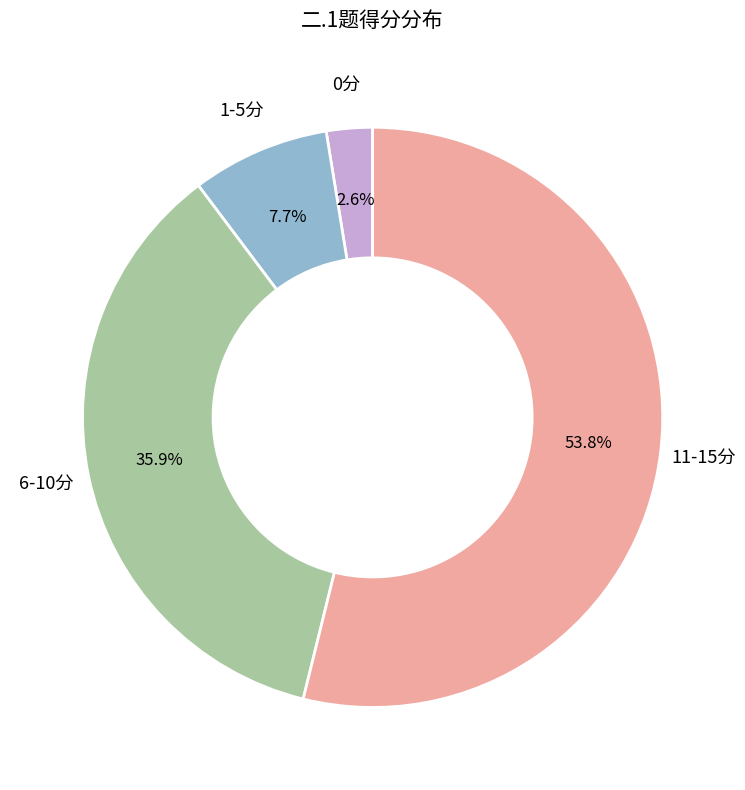

What percentage is NOT represented by 11-15分?

46.2%